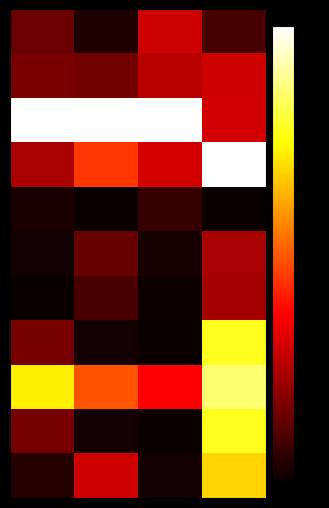

How many distinct data groups are displayed?

11